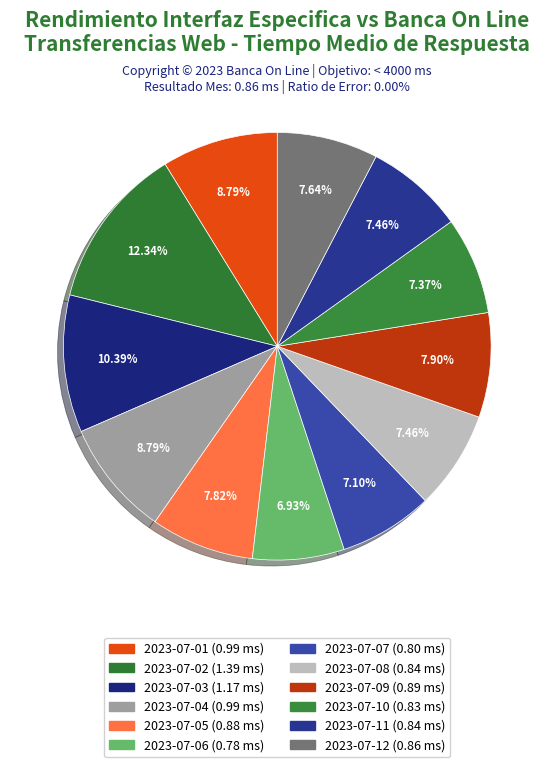

How many slices are in this pie chart?

12